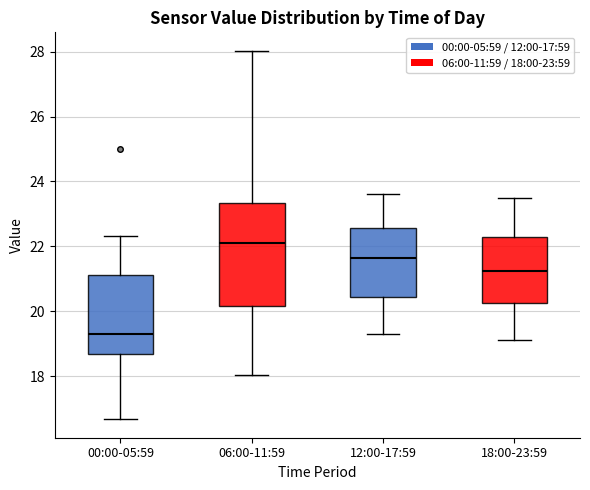

Where does the median line of the box for 12:00-17:59 sit on the y-axis? The values are not printed on the chart, so give them approximately, as read against the axis.

21.6